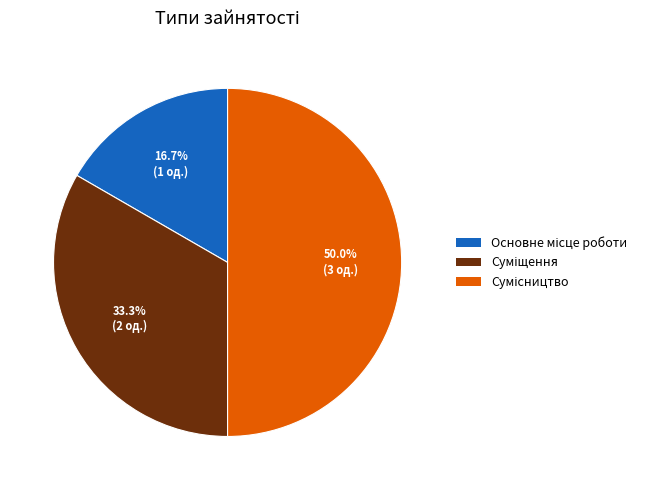

How many segments does this pie chart have?

3